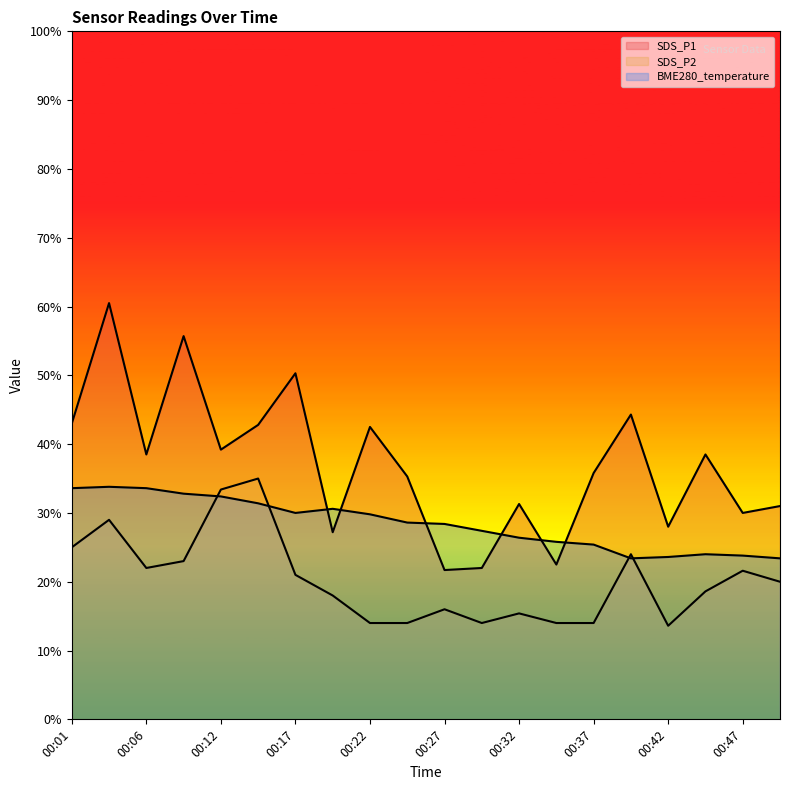

Where is SDS_P1 nearest to the value 41?

00:22